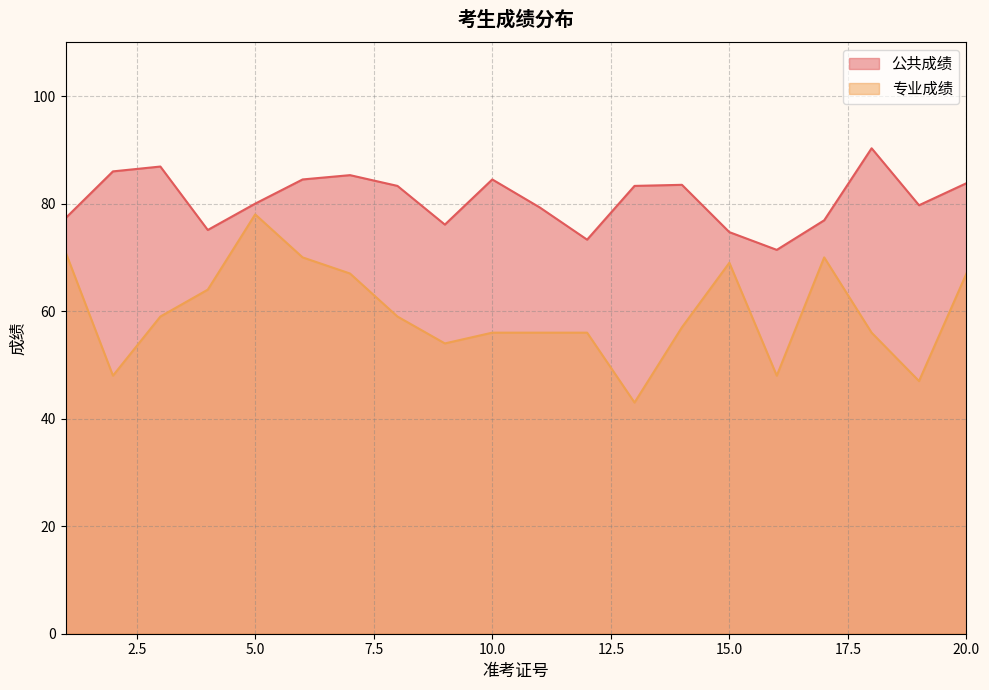

The value of 专业成绩 at 5.0 is 36.4. True or false?

False